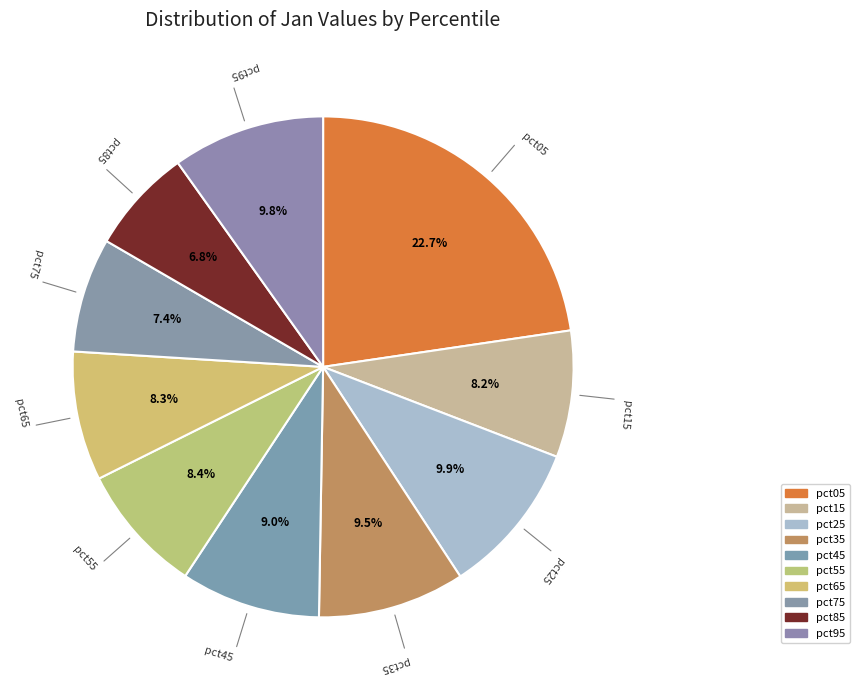

Does pct75 represent more than half of the total?

No